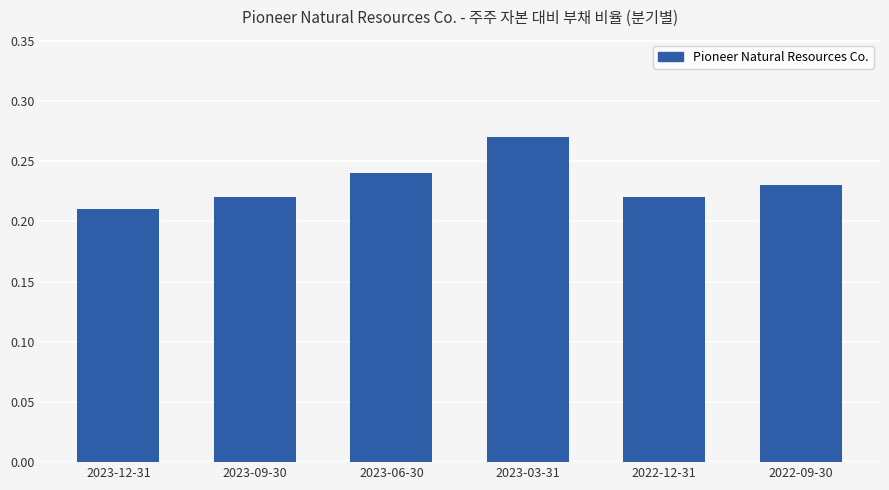

At which category does the chart reach its minimum across all series?

2023-12-31